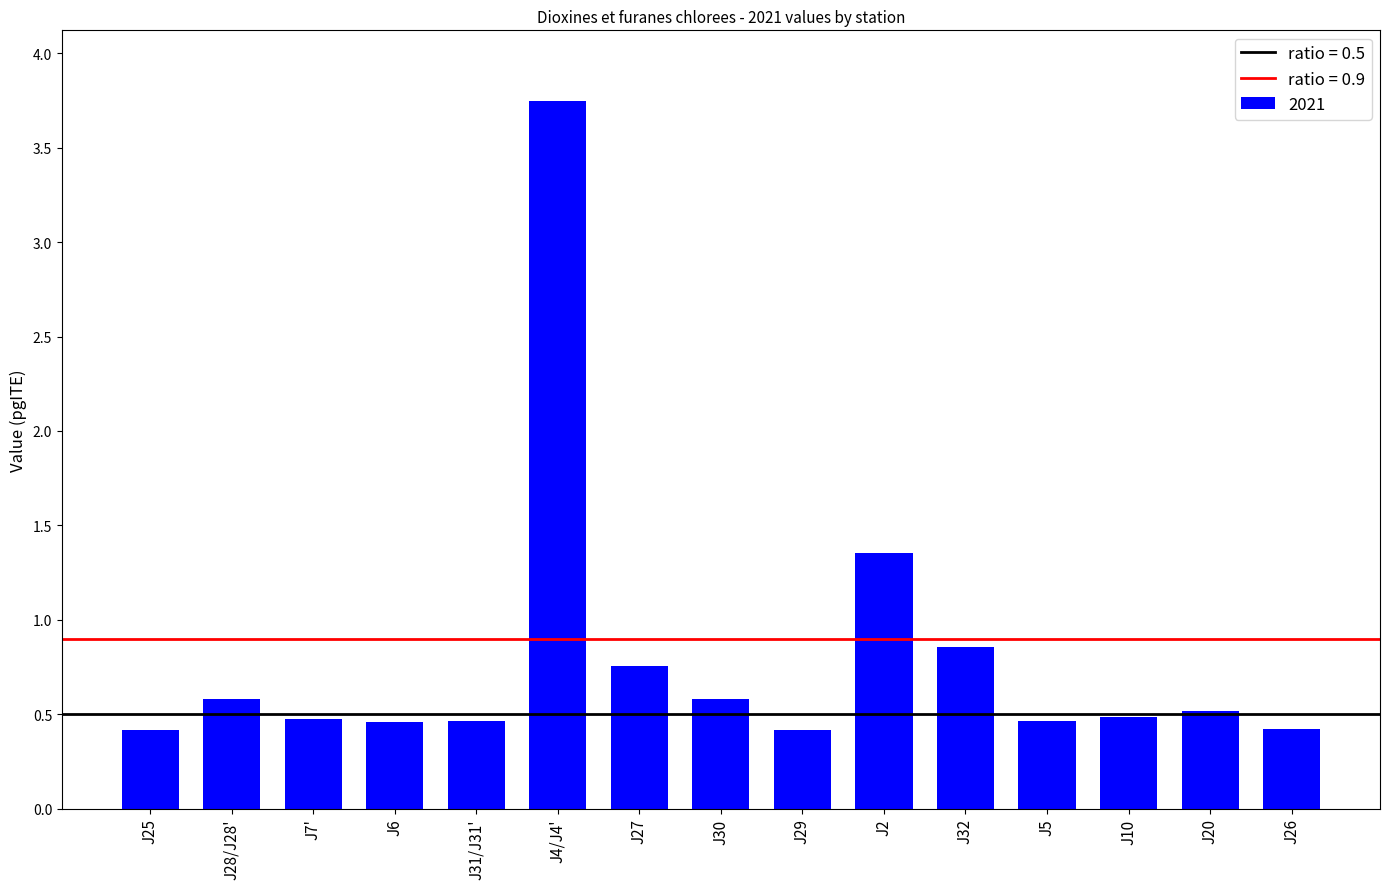

Is it true that the value at J32 is 1.2?

False